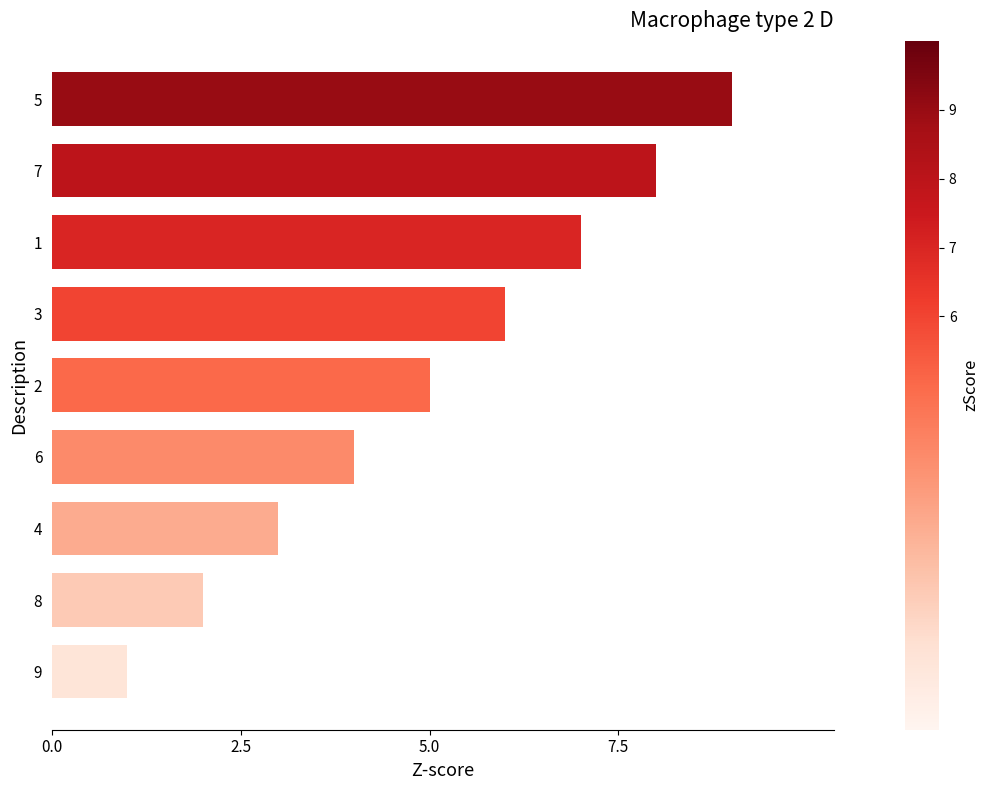

True or false: the data shows 1 at 8.

False